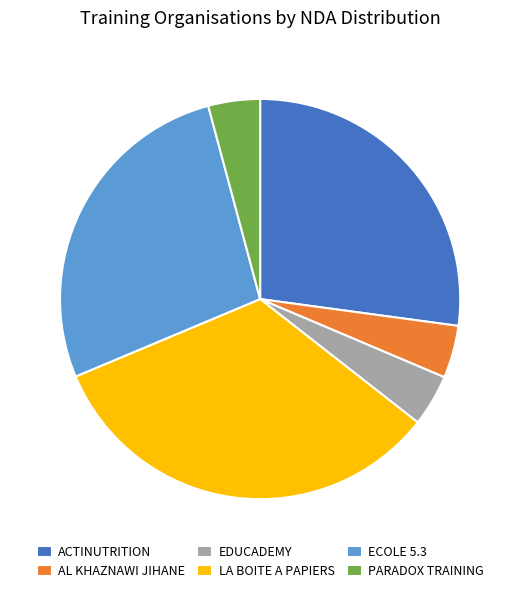

Count the number of slices in the pie.

6